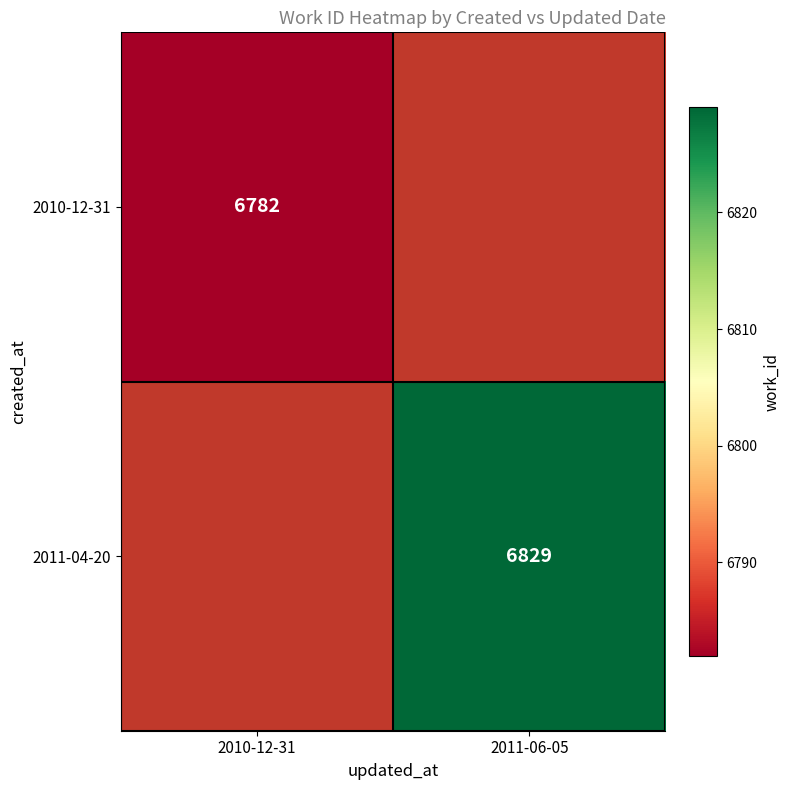

The value of 2011-04-20 at 2011-06-05 is 6829. True or false?

True